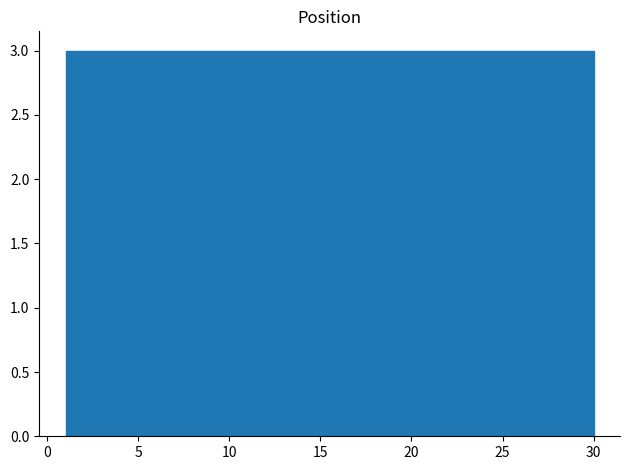

Reading left to right, transcribe this chart: for each bar, give the range it covers on the x-axis and its height. Neither the bar edges nor the heights are printed on the chart, so give them approximately, as read against the axes.

1.0 to 3.9: 3
3.9 to 6.8: 3
6.8 to 9.7: 3
9.7 to 12.6: 3
12.6 to 15.5: 3
15.5 to 18.4: 3
18.4 to 21.3: 3
21.3 to 24.2: 3
24.2 to 27.1: 3
27.1 to 30.0: 3